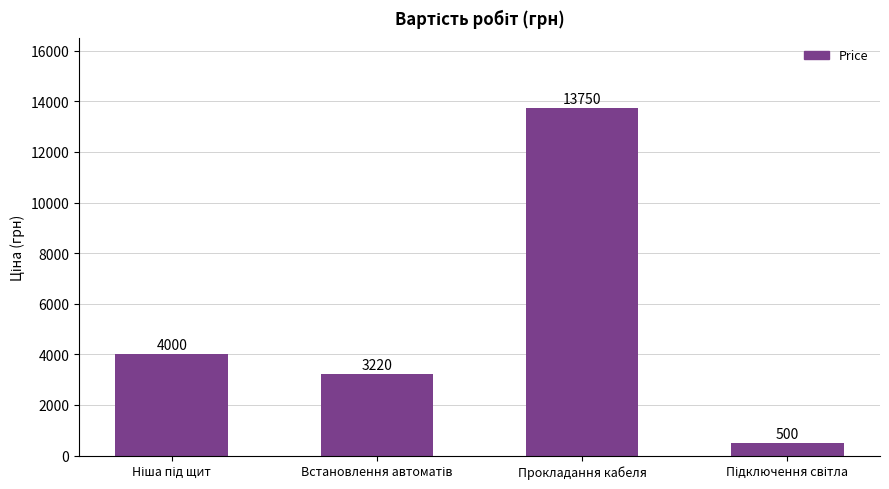

What is the sum of all values?

21470